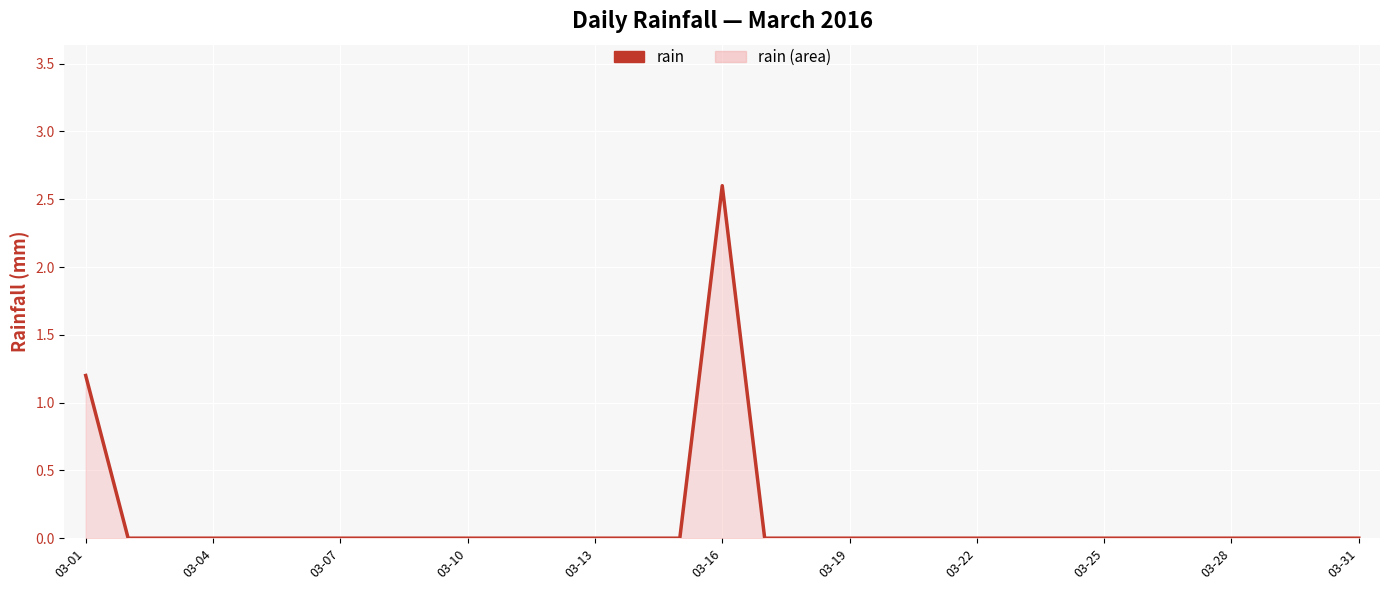

At which category does the chart reach its peak across all series?

03-16